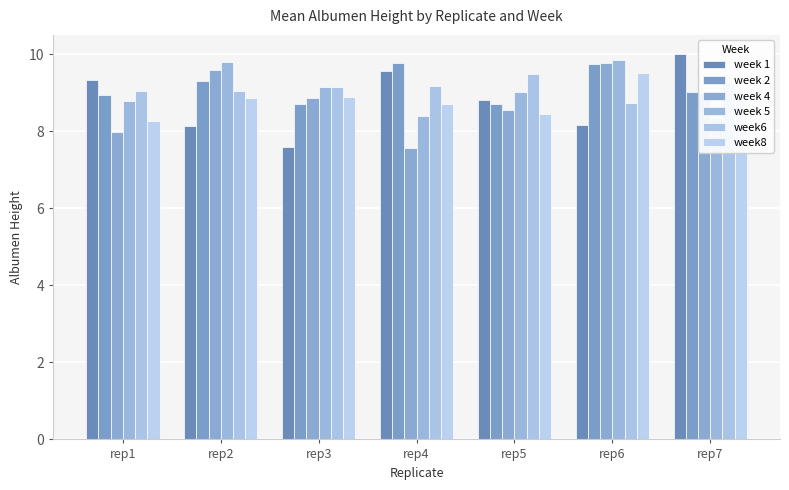

At which category is the sum across all series the highest?

rep6